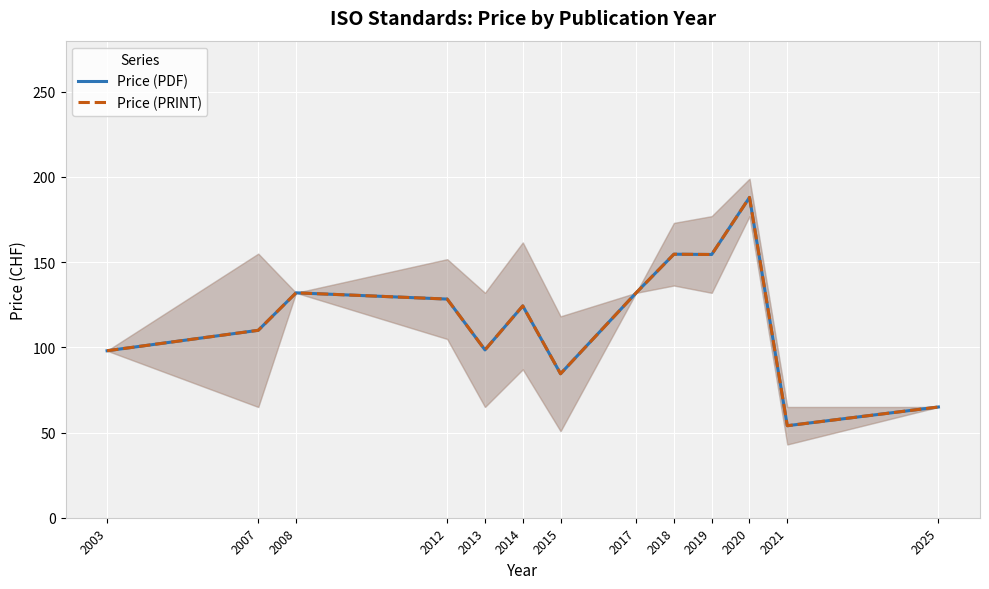

Is it true that Price (PDF) equals 94.8 at 2021?

False